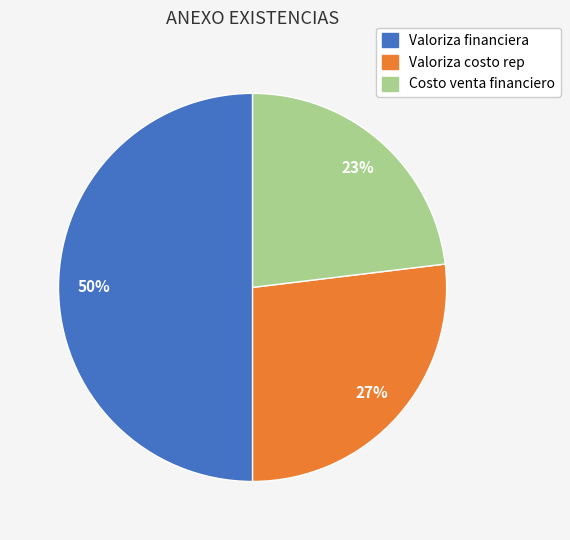

Does Valoriza costo rep account for over 50% of the chart?

No